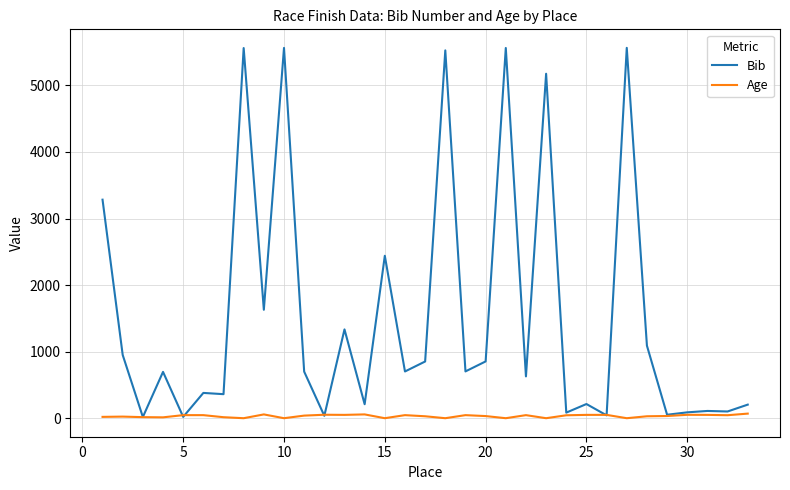

What is the highest value of the Bib series?

5564